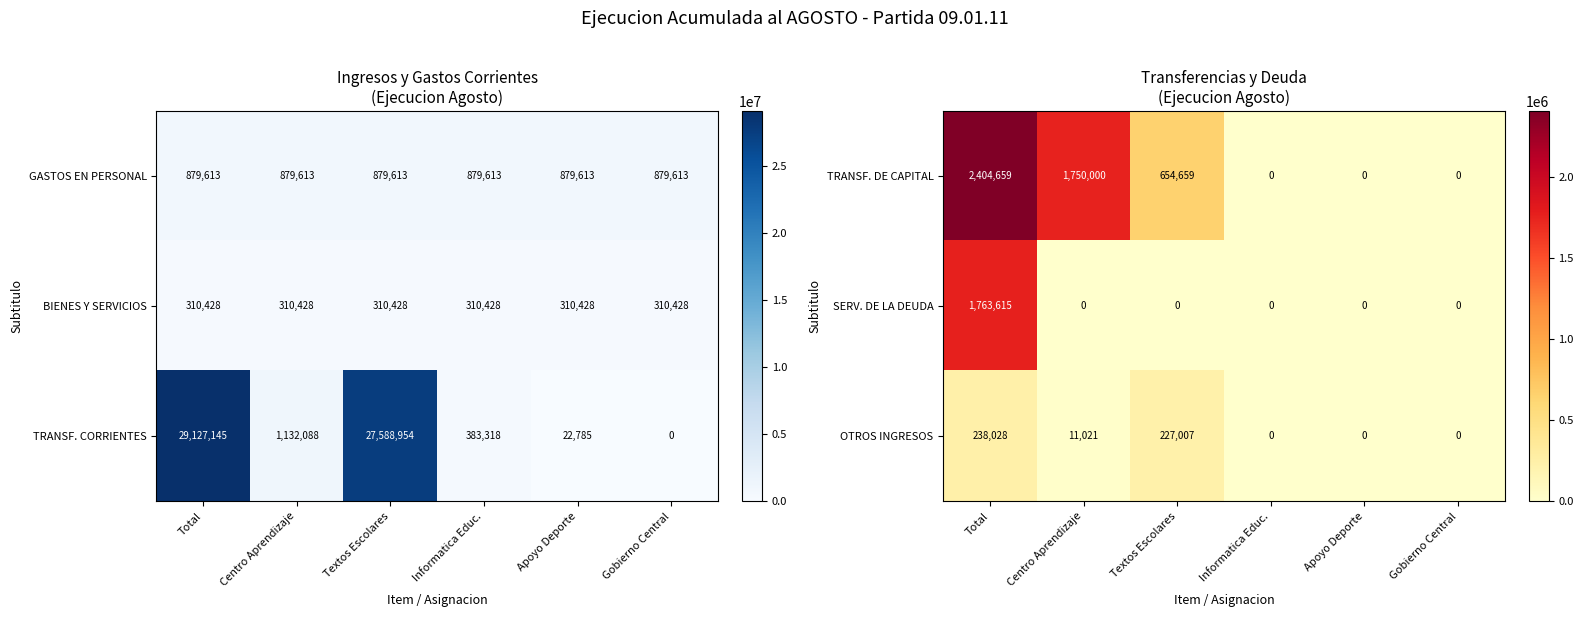

Is it true that OTROS INGRESOS equals 11021 at Centro Aprendizaje?

True